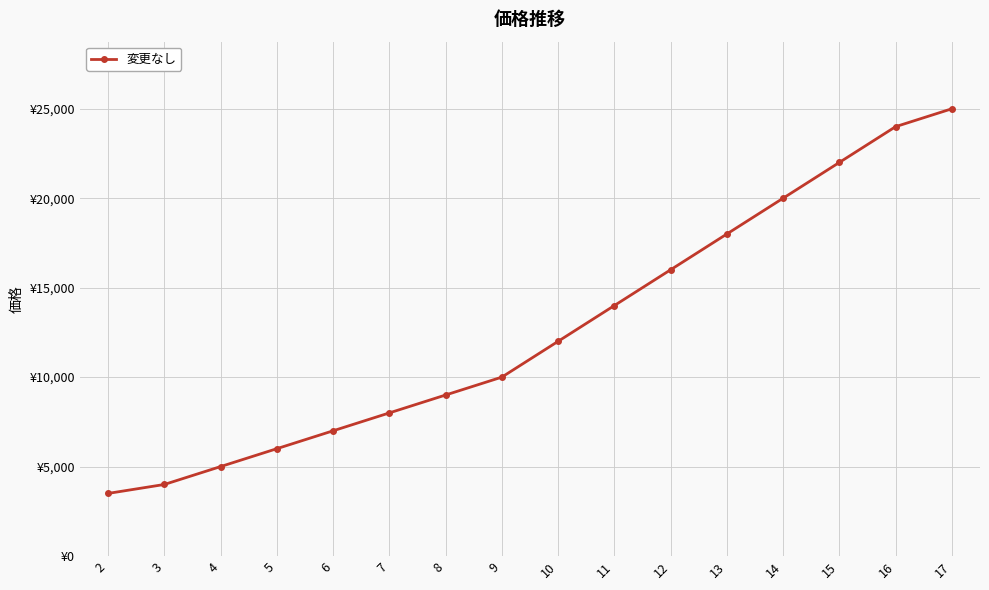

Approximately how many times larger is the value at 9 compared to 13?

0.6